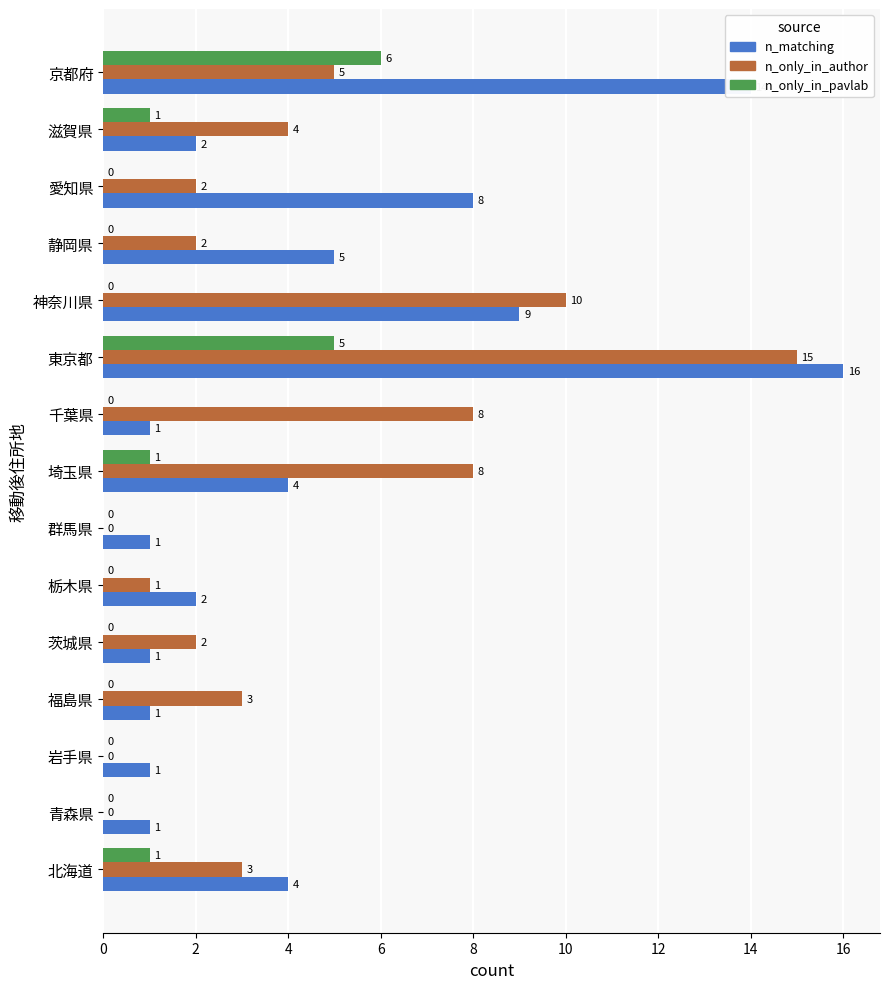

Which series changed the most between 北海道 and 千葉県?

n_only_in_author